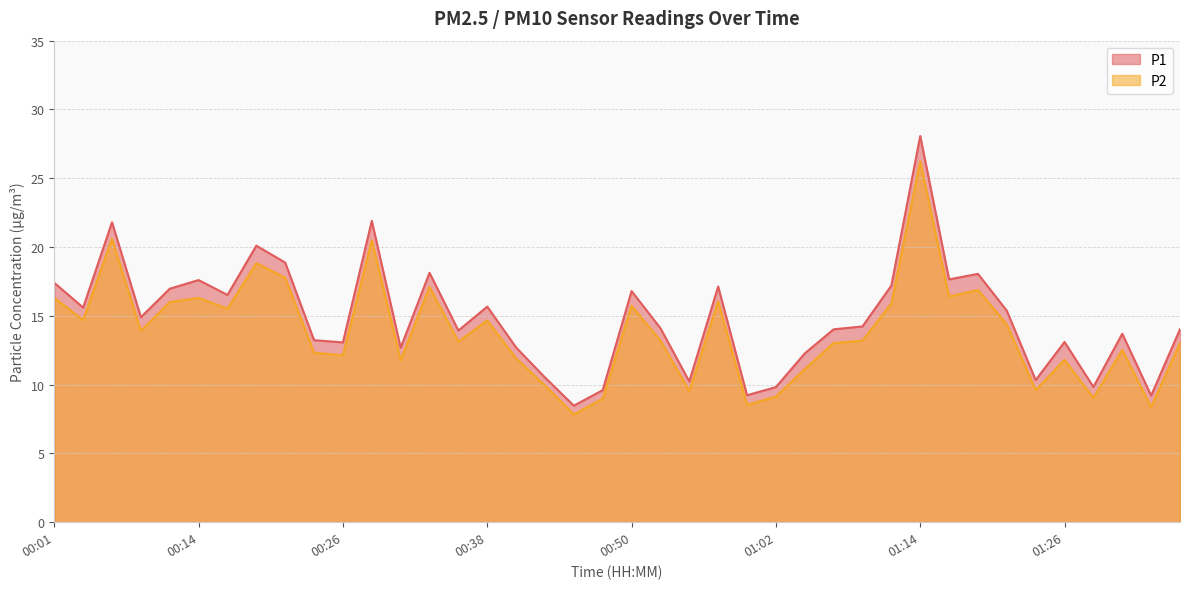

True or false: P2 has a value of 22.3 at 00:09.

False